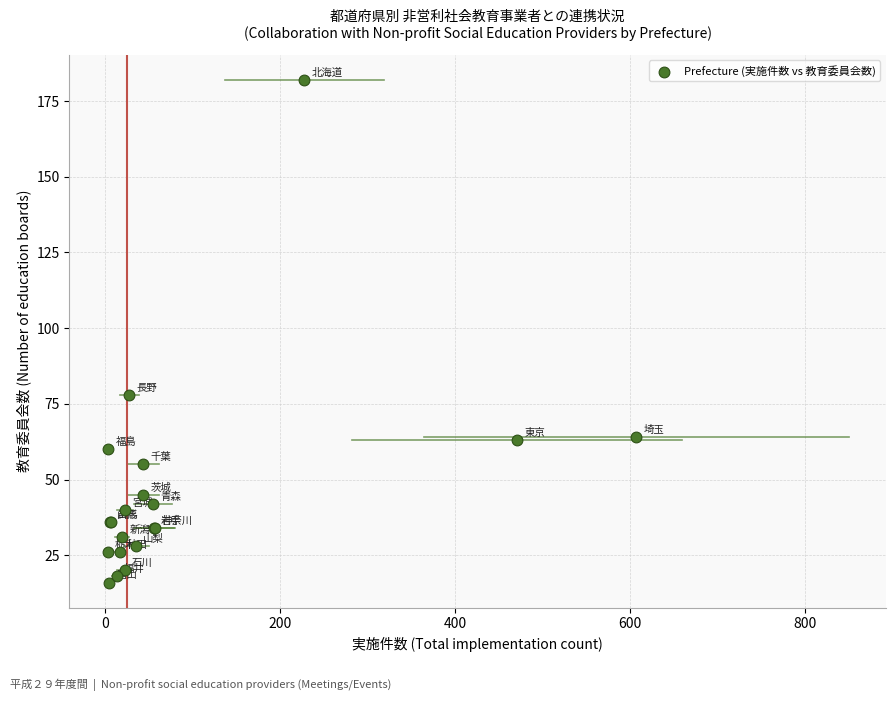

What Y value in the scatter plot is closest to 99?

78